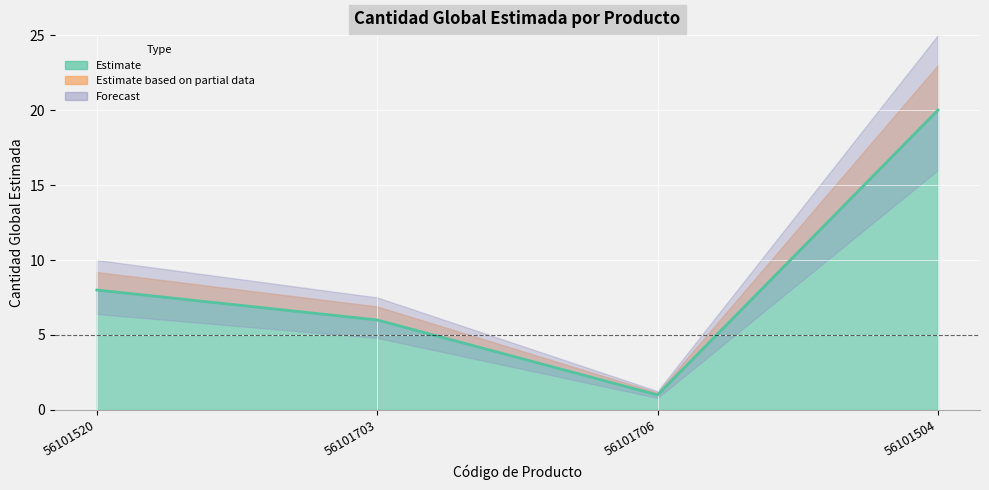

Reading left to right, transcribe all the data shown in this chart.

8	6	1	20